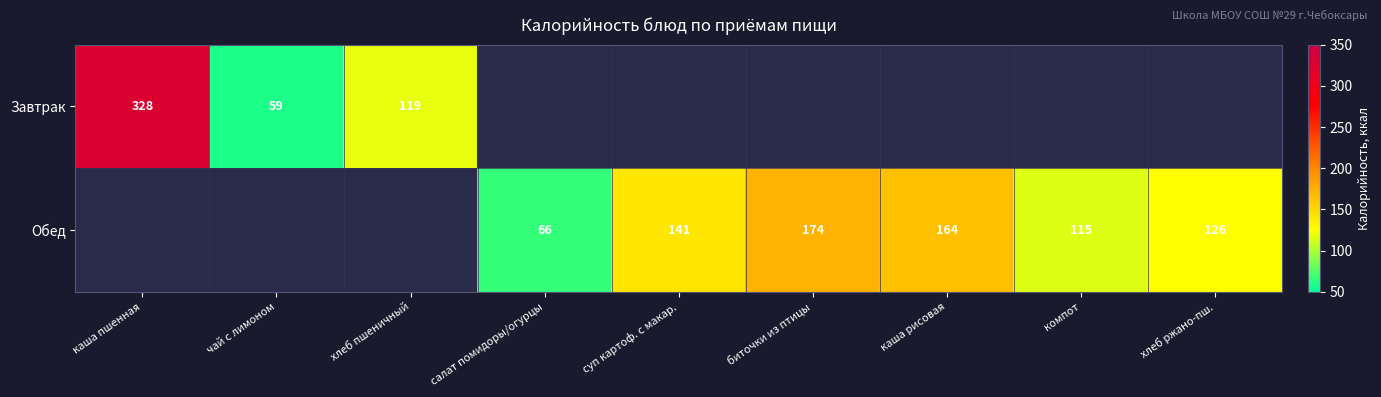

At which category is the sum across all series the highest?

каша пшенная